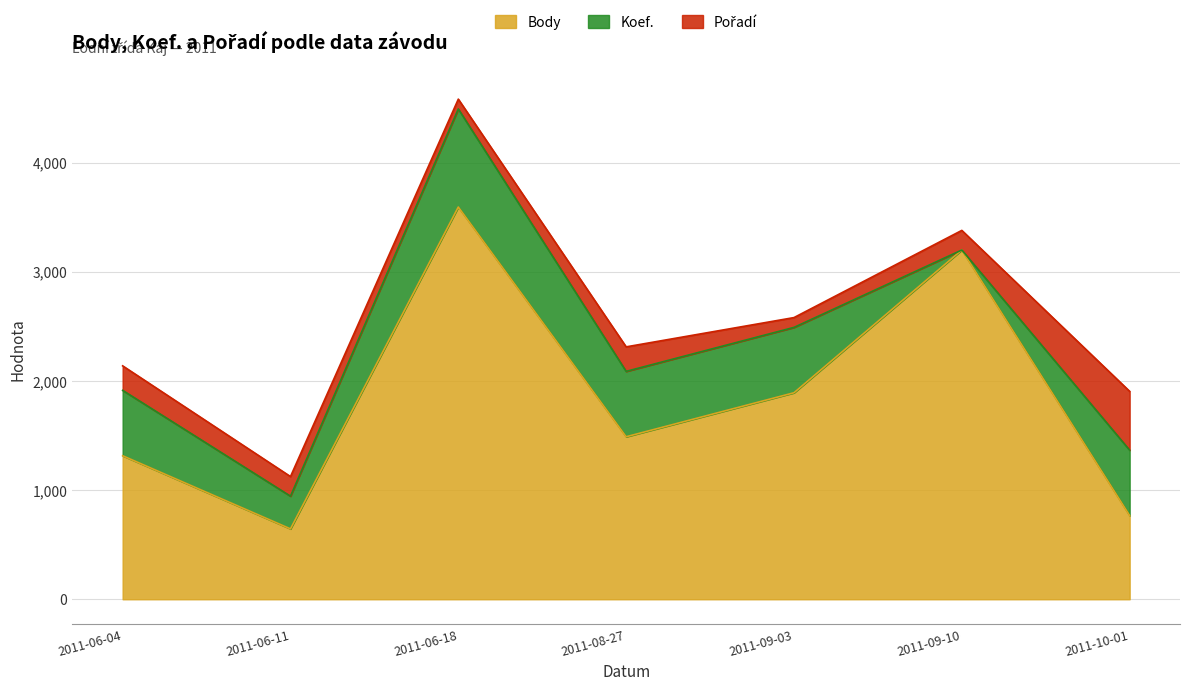

True or false: Pořadí and Body intersect in this chart.

False